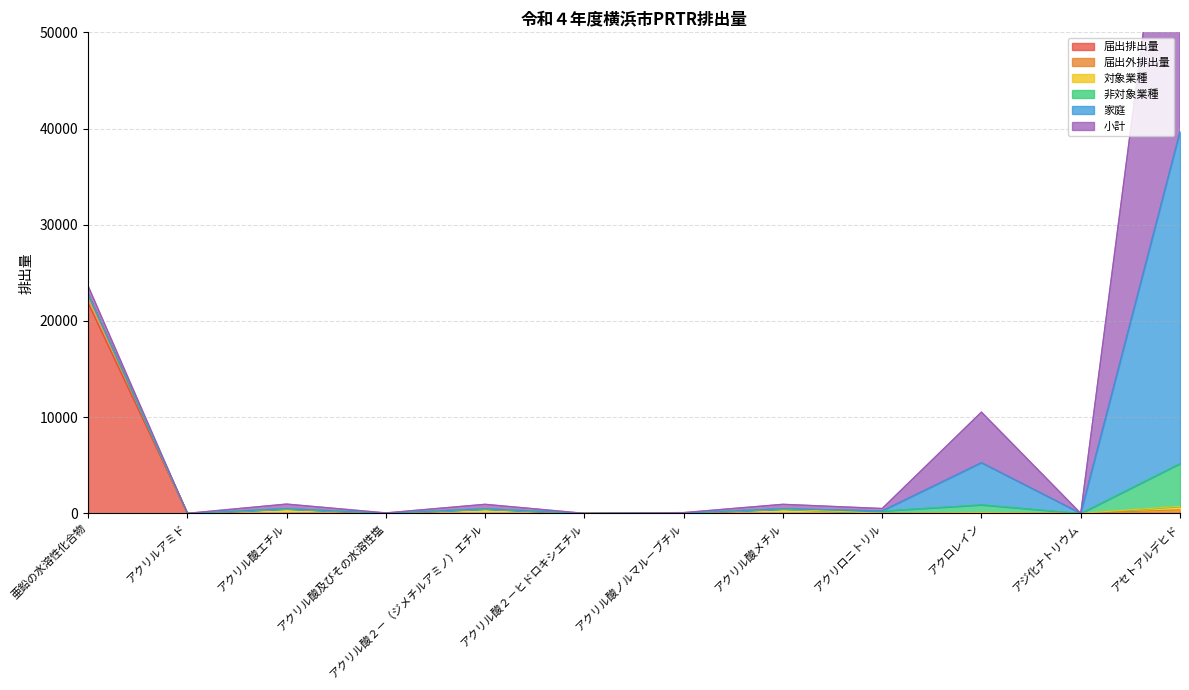

True or false: 届出外排出量 and 届出排出量 cross at least once.

False